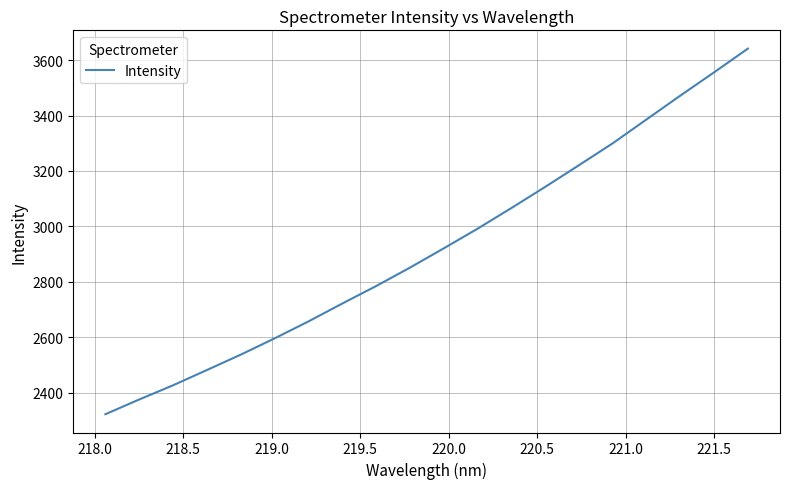

What is the maximum value shown in the chart?

3641.6